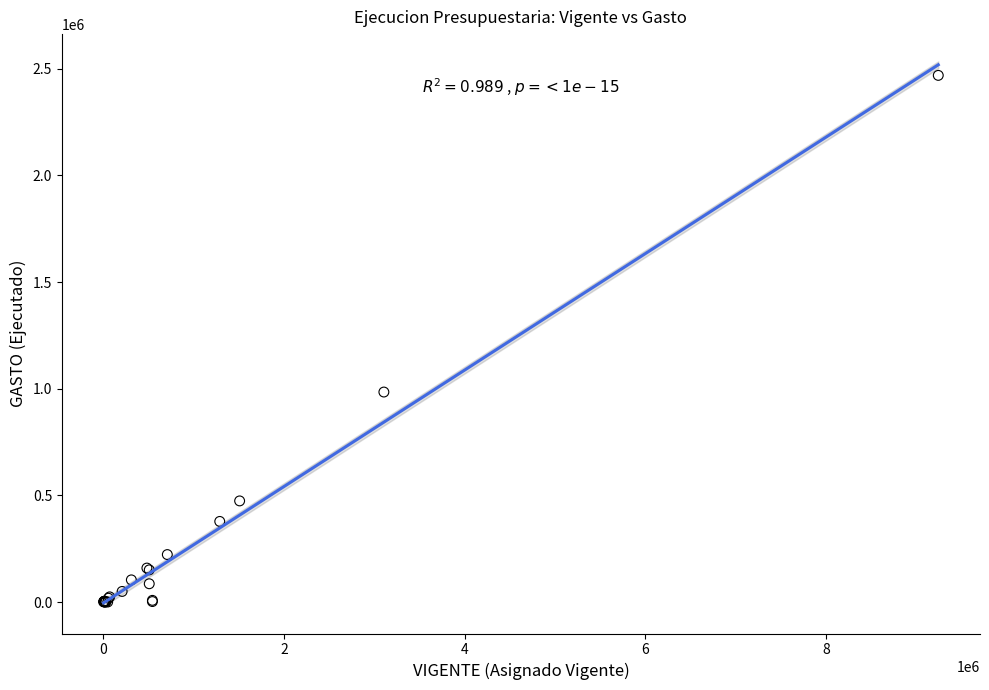

What Y value in the scatter plot is closest to 1234701?

984537.0